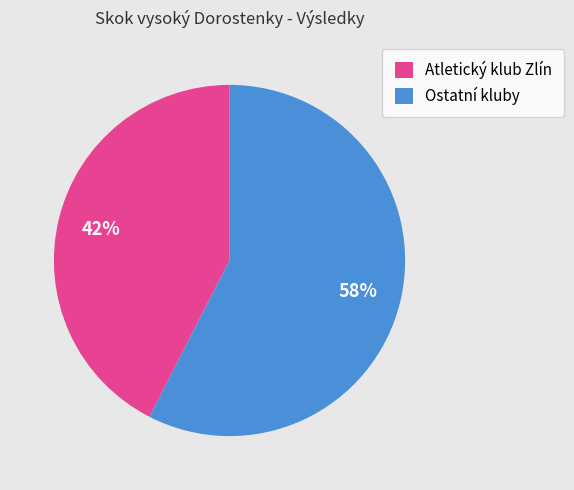

What percentage is the Ostatní kluby slice, to the nearest percent?

58%